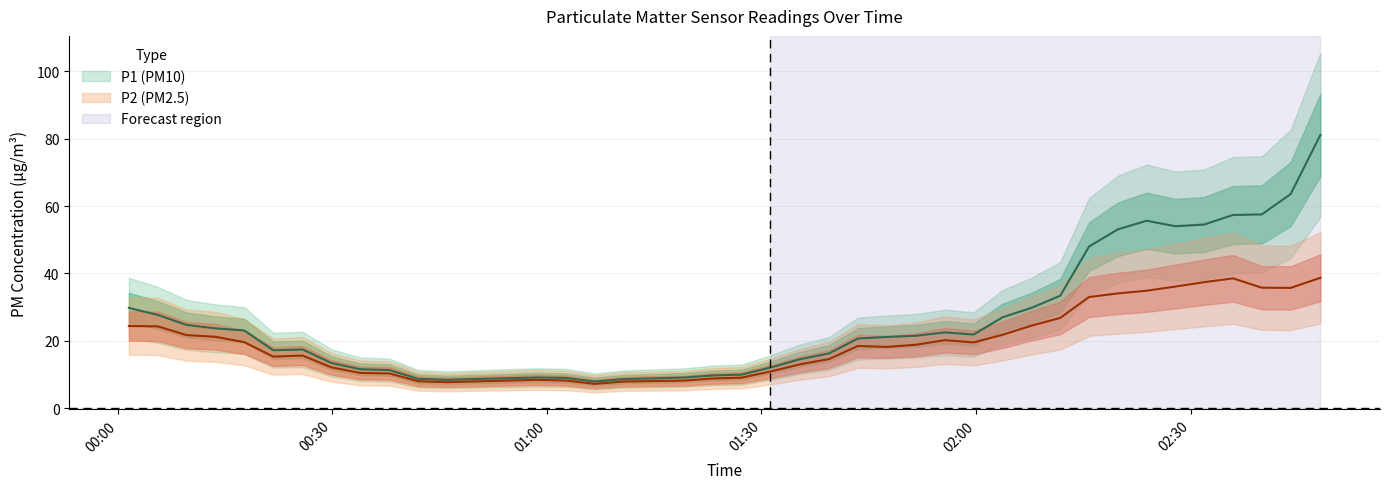

How many data points in P2 are less than 18?

18